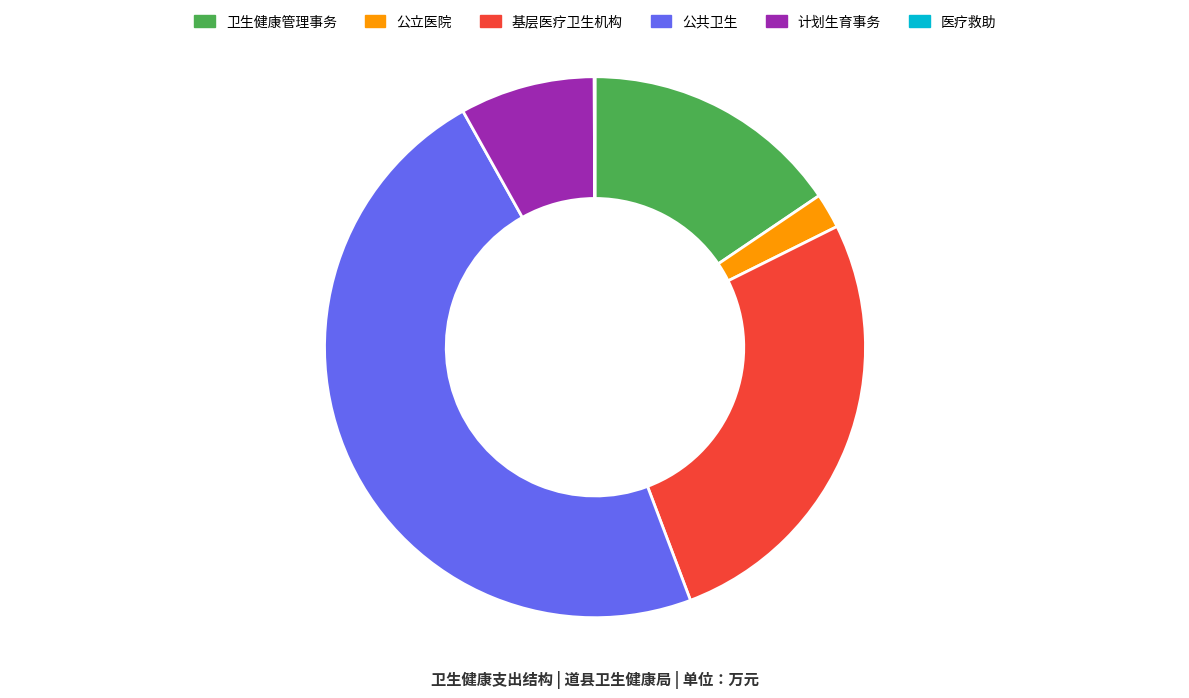

Is it true that 公立医院 is 2% of the pie?

True